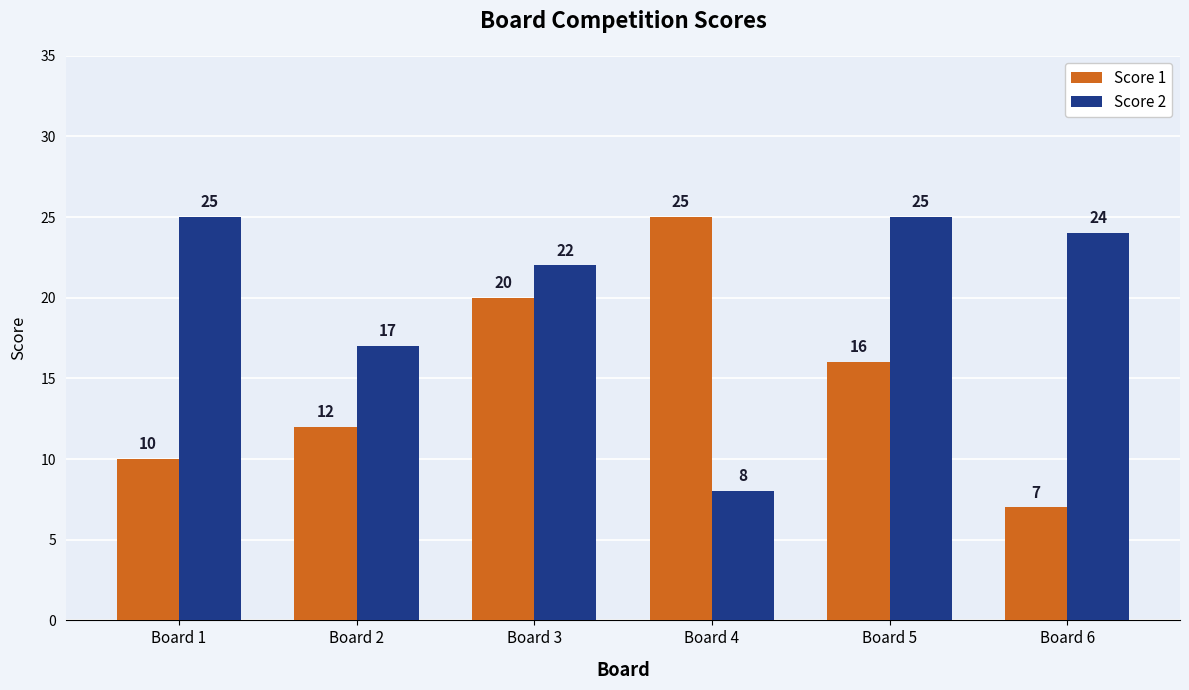

What is the difference between the highest and lowest values at Board 5?

9